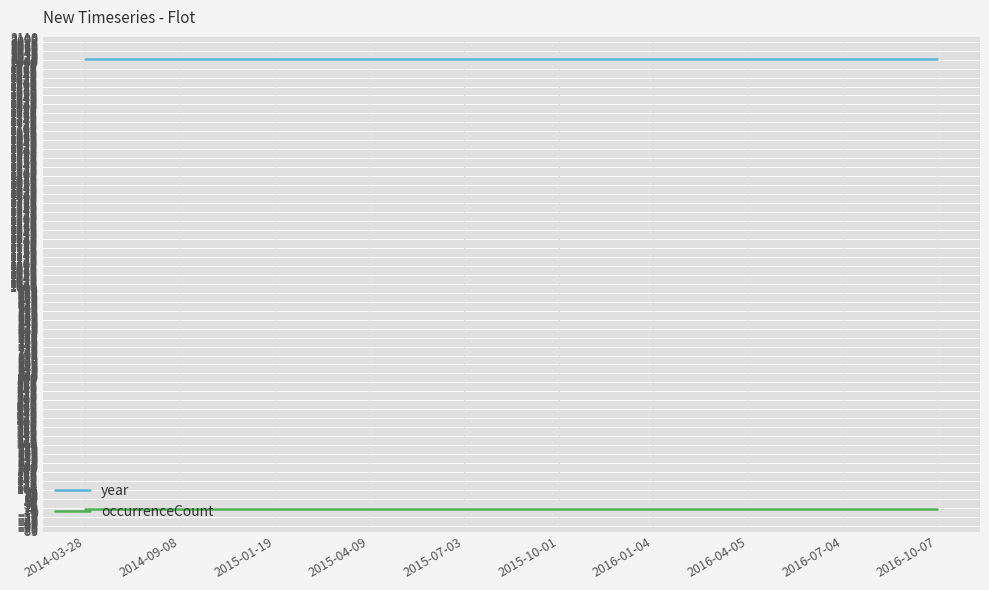

What are all the series names shown in the legend?

year, occurrenceCount